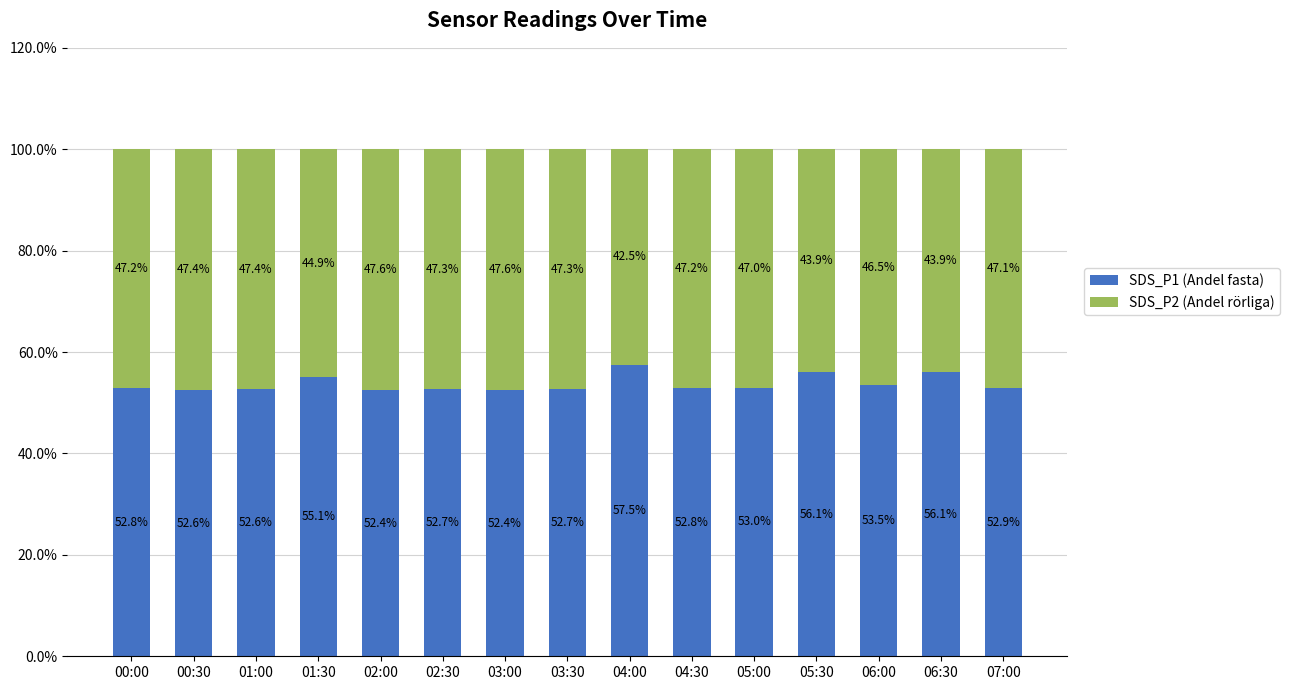

Is it true that SDS_P1 (Andel fasta) equals 56.1 at 06:30?

True